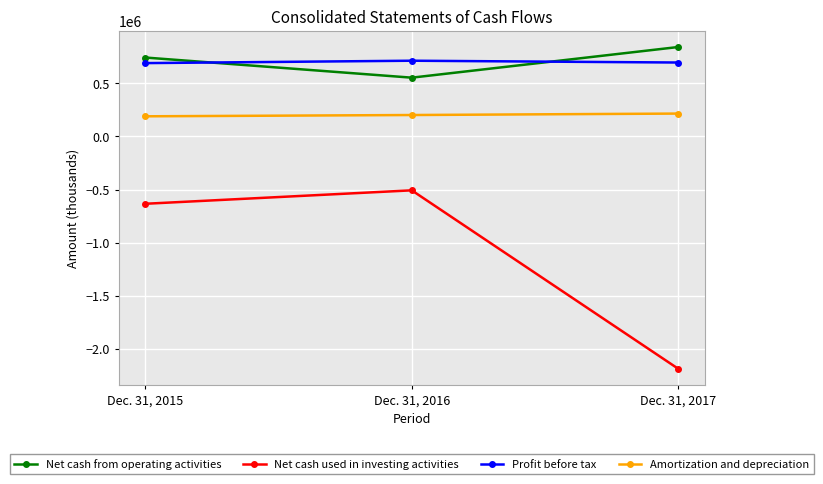

The Amortization and depreciation series shows 189755 at Dec. 31, 2015. True or false?

True